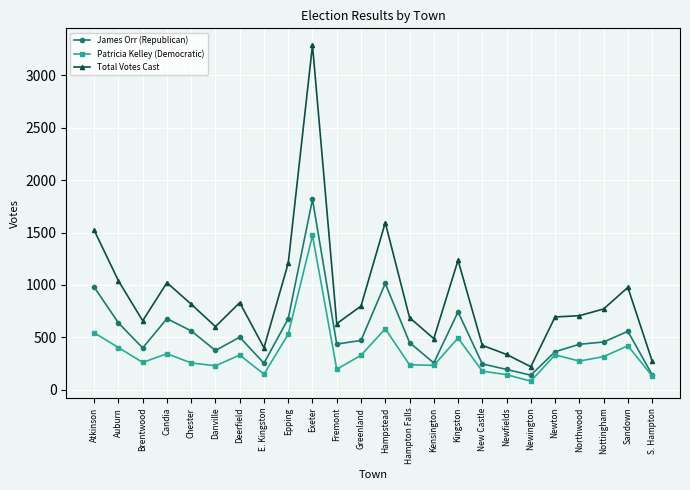

What is the label of the 23rd point from the right?

Auburn